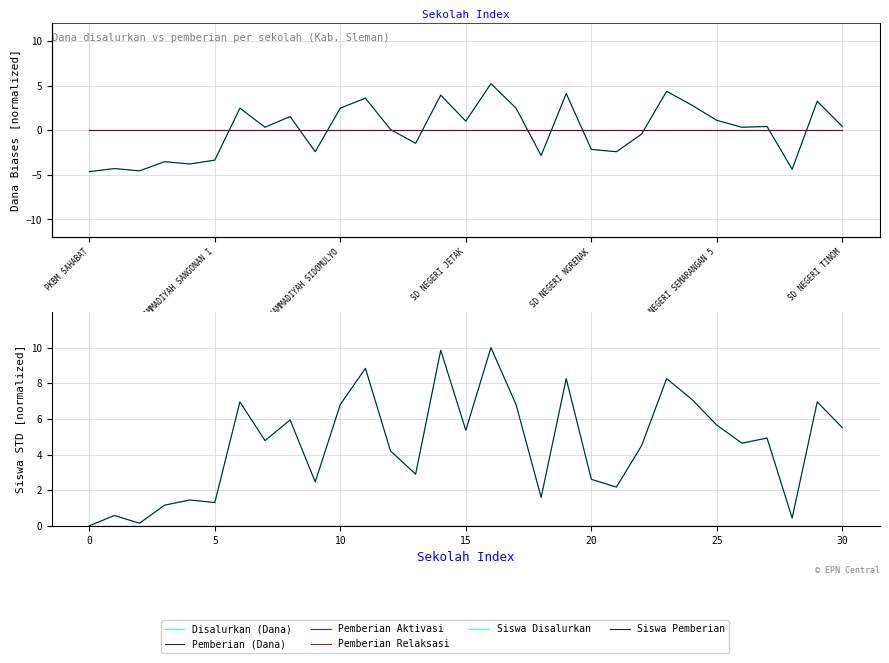

What position from the left is 7?

8